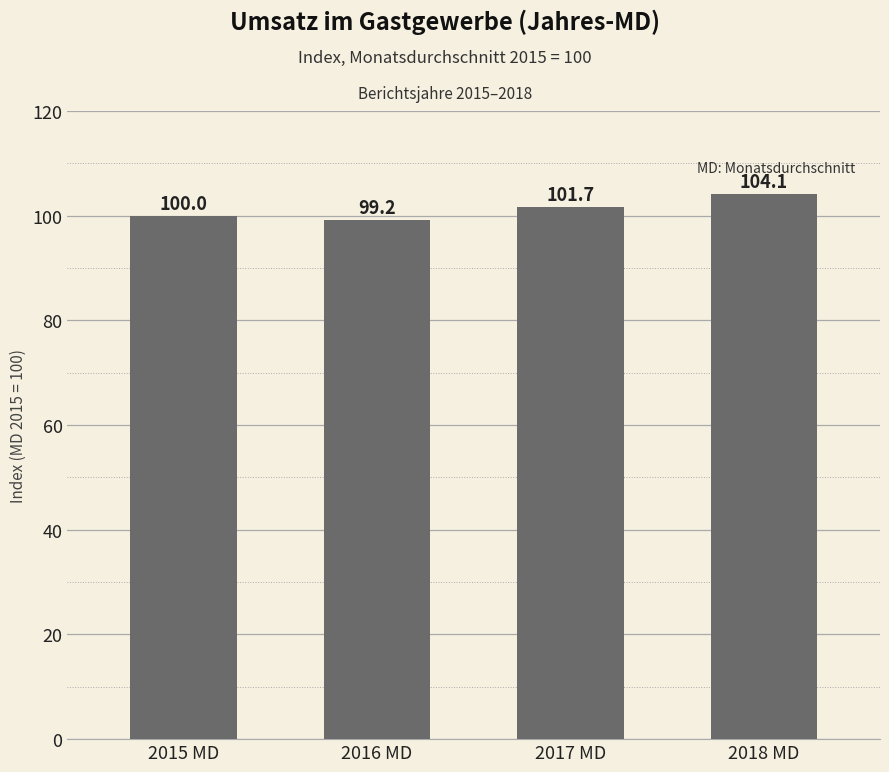

What is the difference between the second highest and second lowest values?

1.7